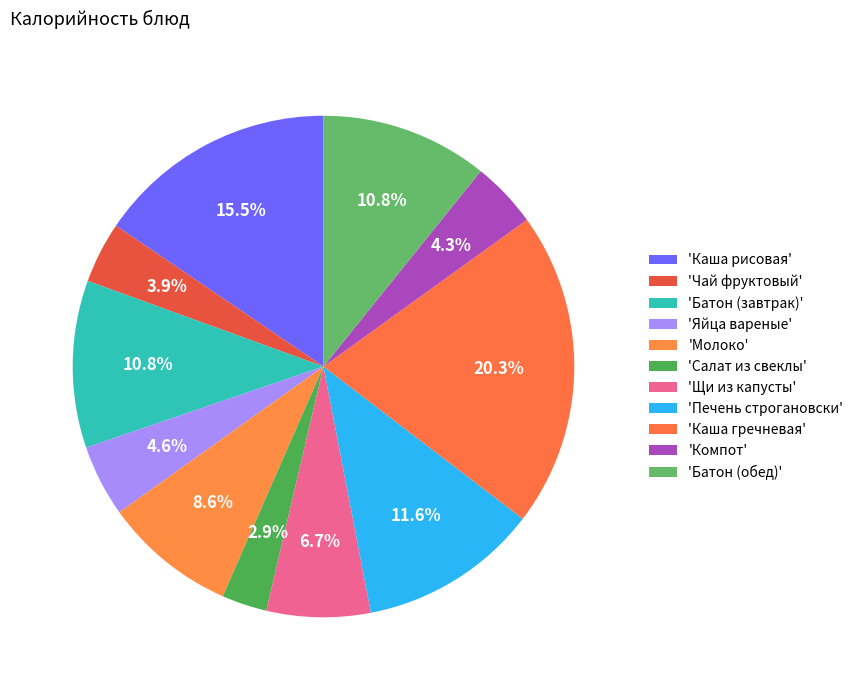

Rank the categories by value from highest to lowest.

Каша гречневая, Каша рисовая, Печень строгановски, Батон (завтрак), Батон (обед), Молоко, Щи из капусты, Яйца вареные, Компот, Чай фруктовый, Салат из свеклы